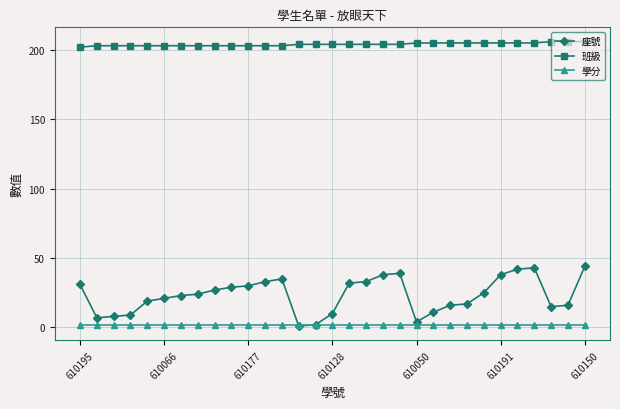

At how many categories does at least one series exceed 135?

31